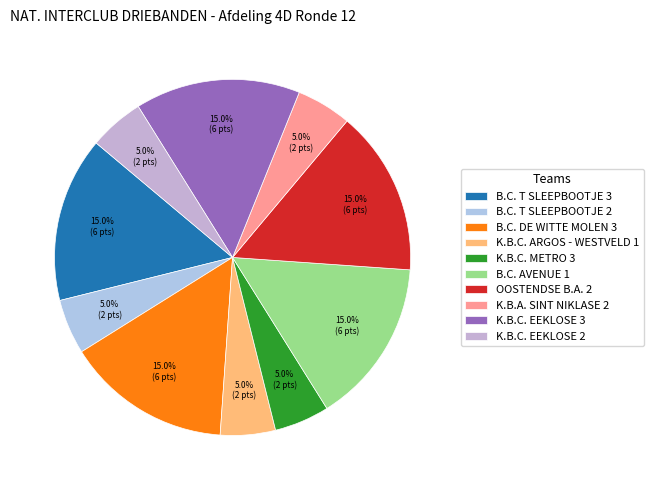

To the nearest percent, what is the difference between the largest and smallest slice percentages?

10%